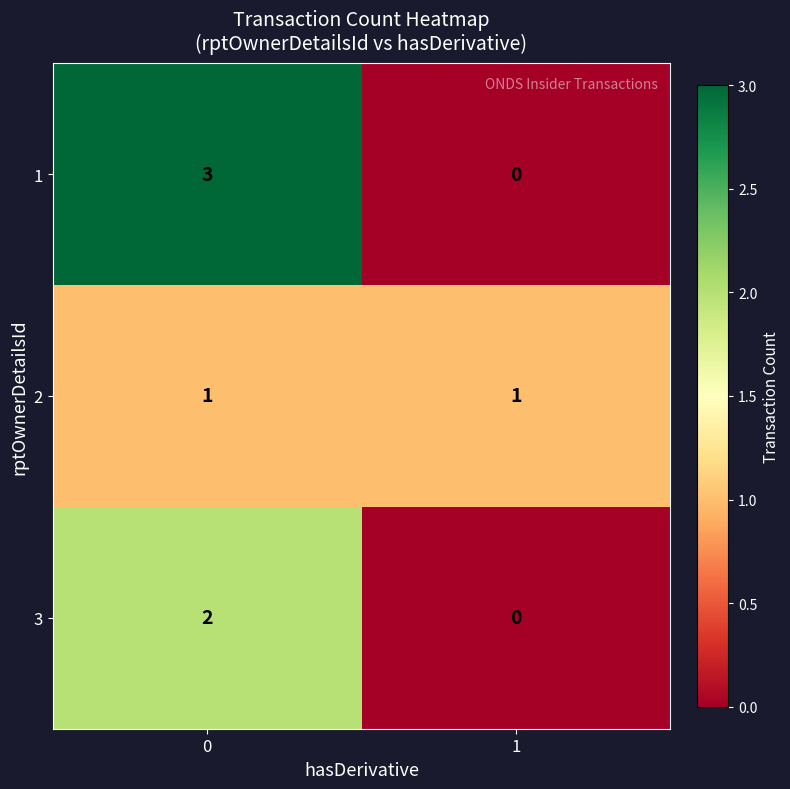

Which series has the largest total across all categories?

1